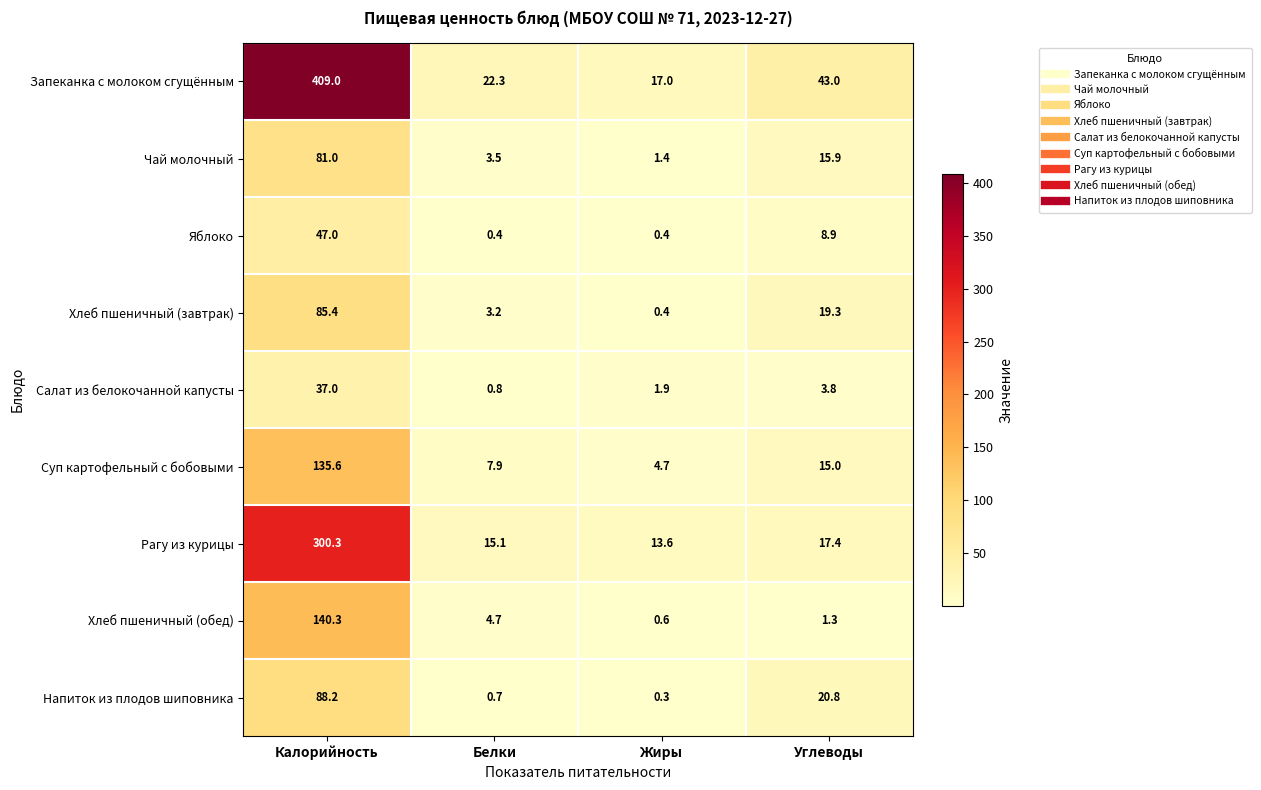

What is the sum of all Напиток из плодов шиповника values?

110.0